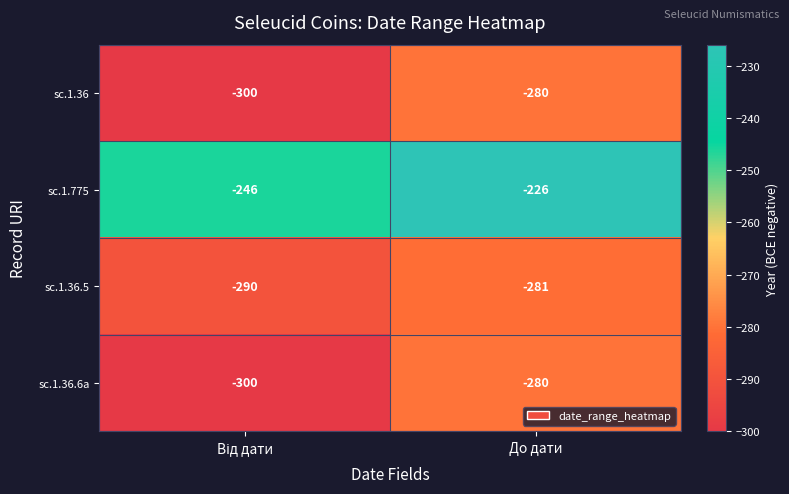

At which category does the chart reach its peak across all series?

До дати